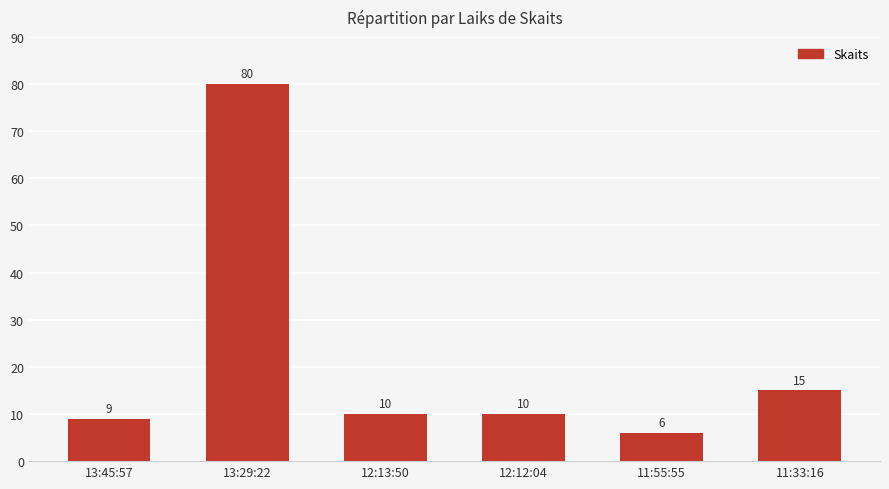

What is the difference between the maximum and minimum values?

74